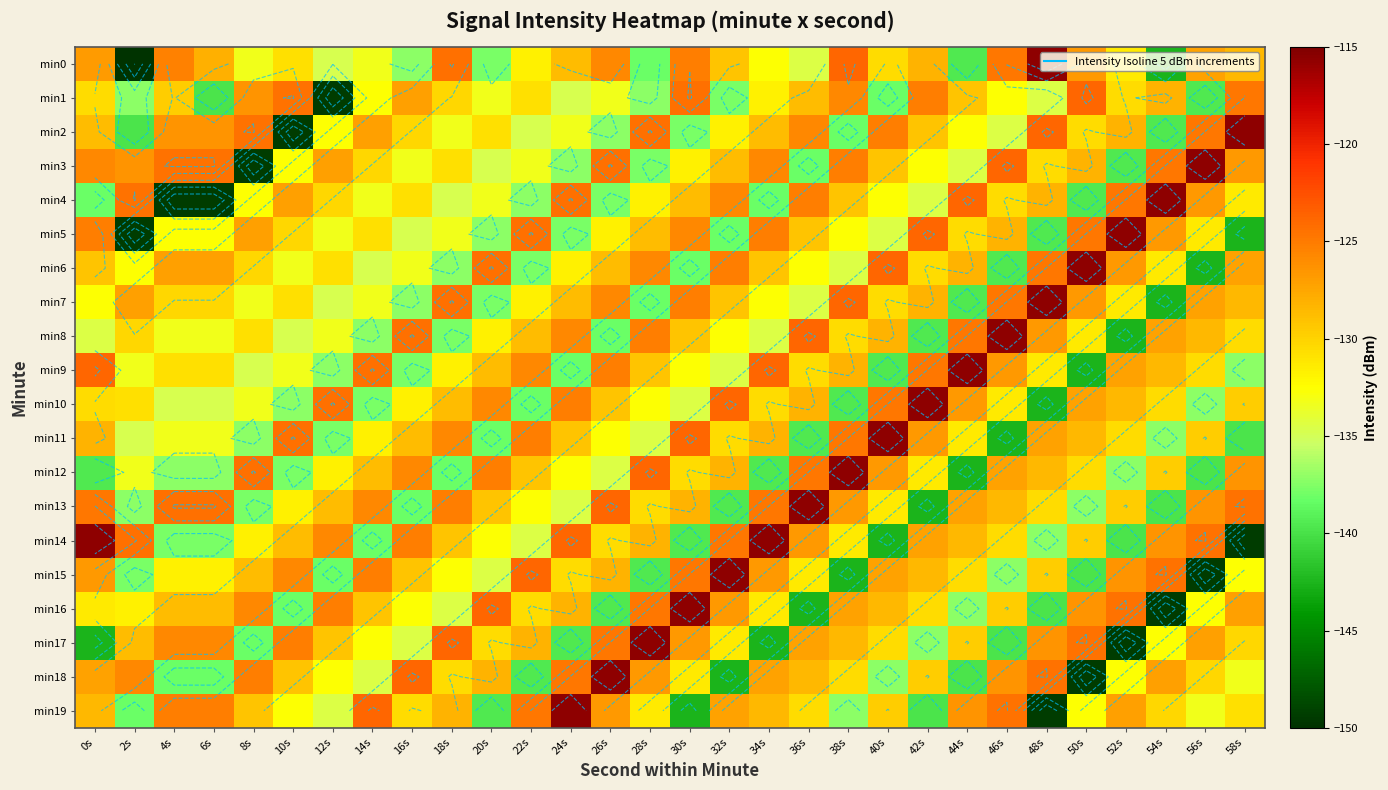

At which category is the sum across all series the highest?

0s